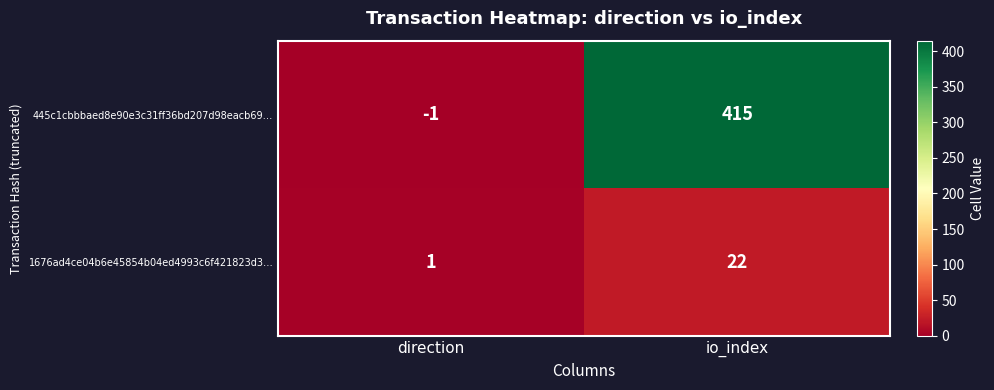

Reading left to right, what are all the values shown in this chart?

445c1cbbbaed8e90e3c31ff36bd207d98eacb69…: direction=-1	io_index=415
1676ad4ce04b6e45854b04ed4993c6f421823d3…: direction=1	io_index=22